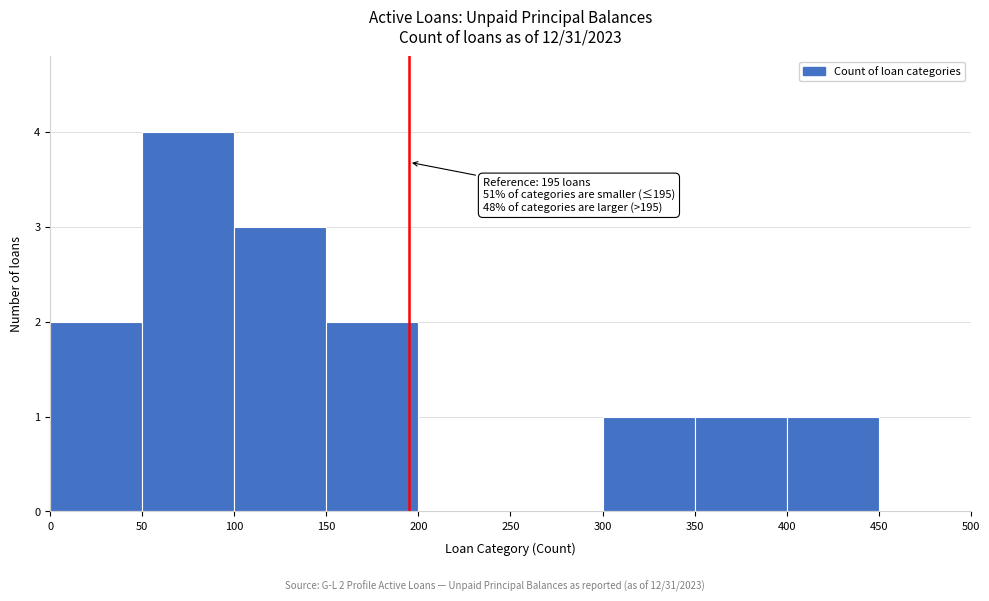

Over which range of the x-axis is the bar tallest?

50 to 100